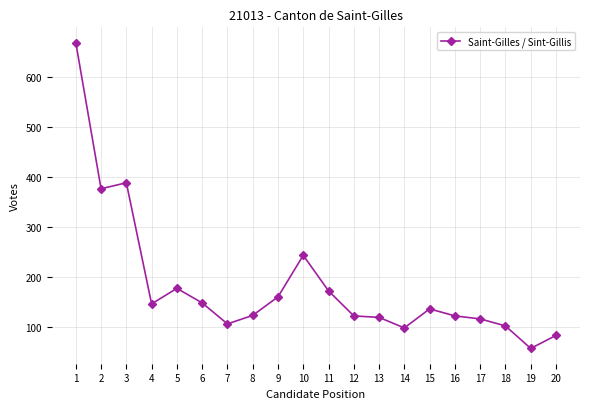

True or false: there are more than 0 points higher than both neighbors.

True